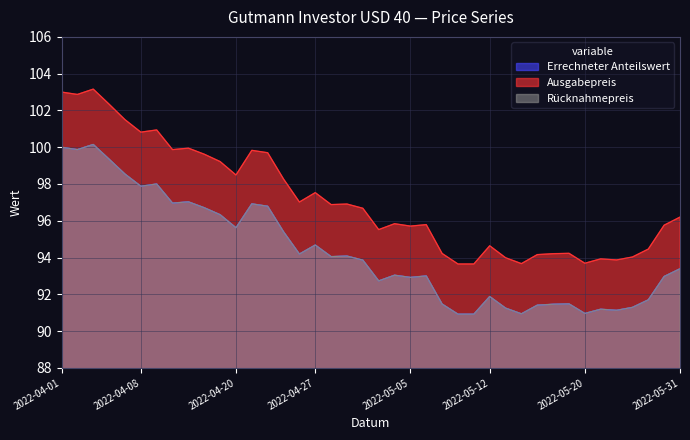

What is the difference between the Ausgabepreis values at 2022-05-16 and 2022-05-04?

2.2